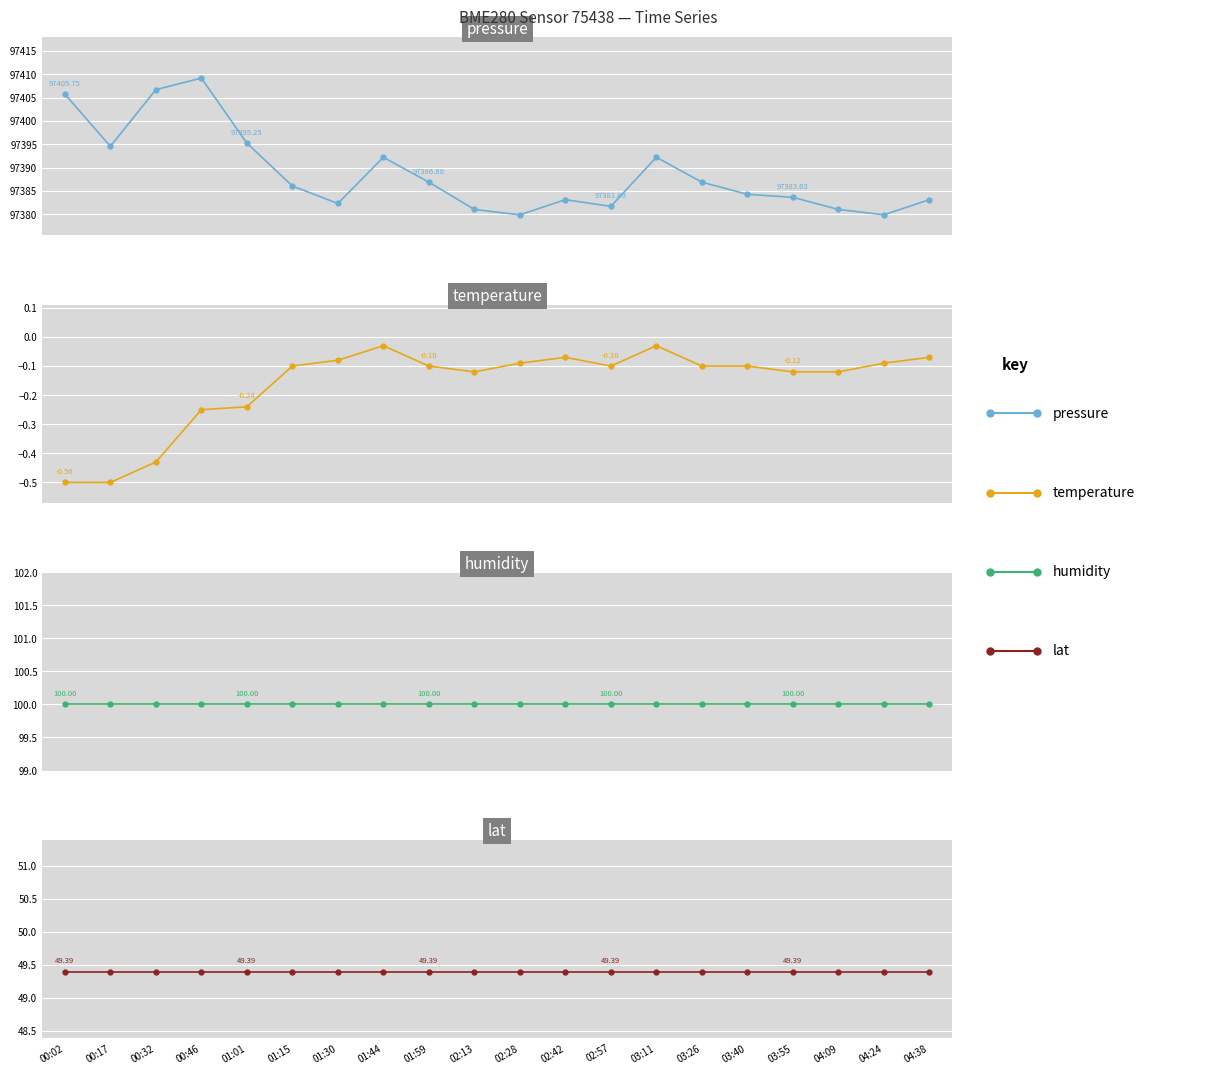

Which series has the widest spread of values?

pressure